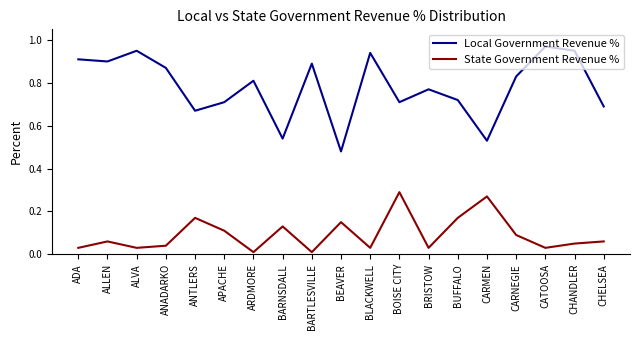

In State Government Revenue %, how many points are higher than both neighbors (excluding endpoints)?

6